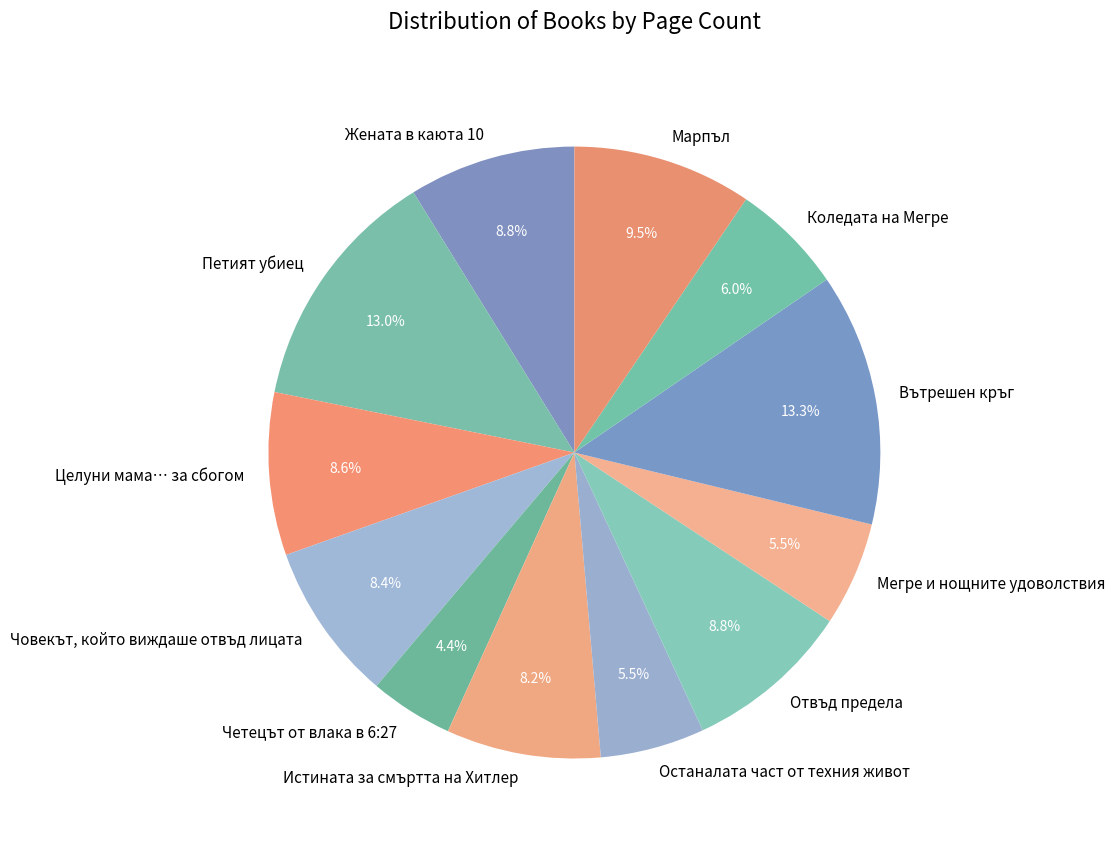

To the nearest percent, what percentage of the pie is Петият убиец?

13%